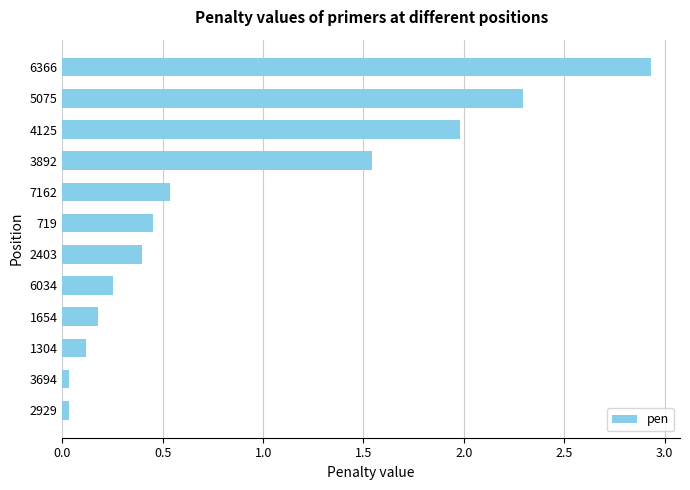

What is the difference between the second highest and second lowest values?

2.3